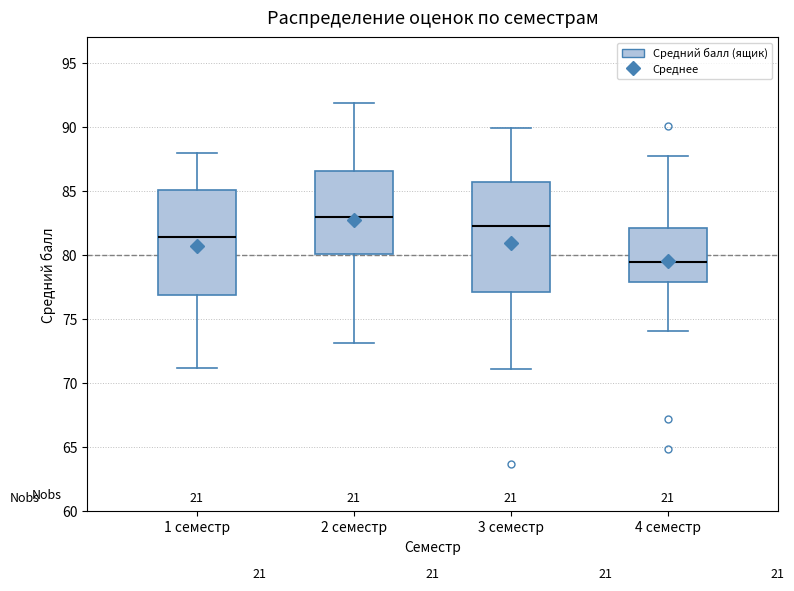

Where is the upper edge of the box for 4 семестр on the y-axis? The values are not printed on the chart, so give them approximately, as read against the axis.

82.0